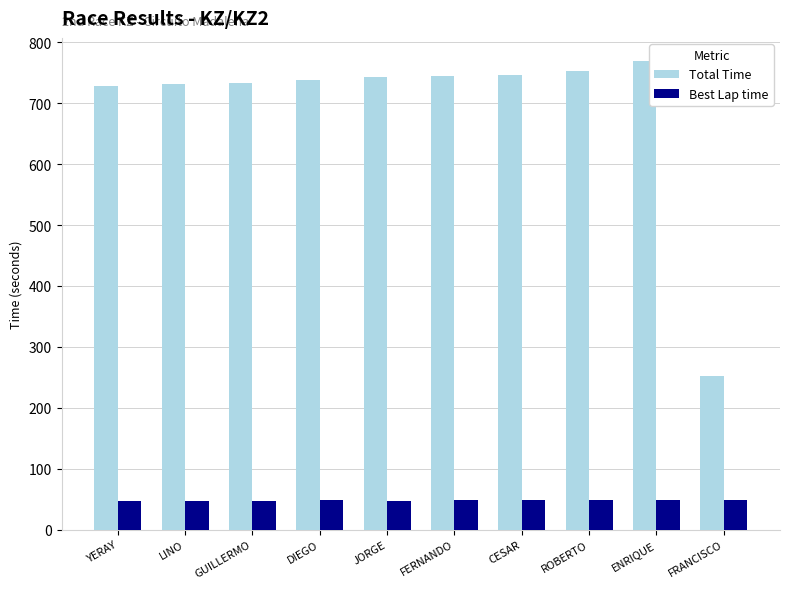

What is the difference between the maximum and second lowest values in the Best Lap time series?

2.0